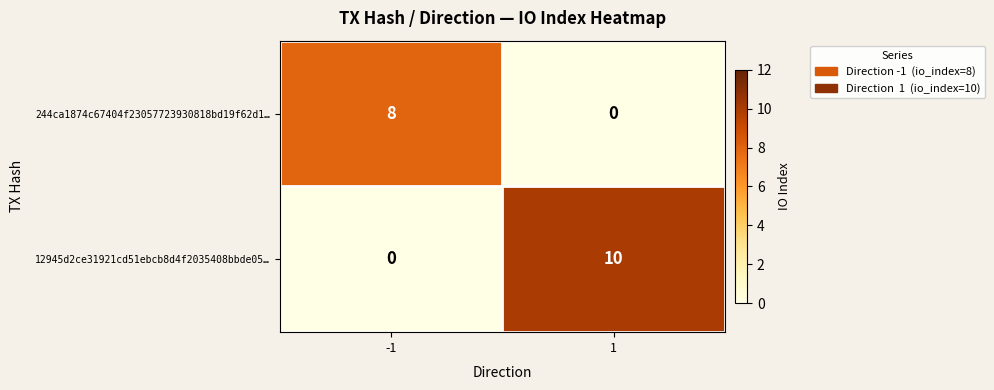

The value of 12945d2ce31921cd51ebcb8d4f2035408bbde05… at 1 is 10. True or false?

True